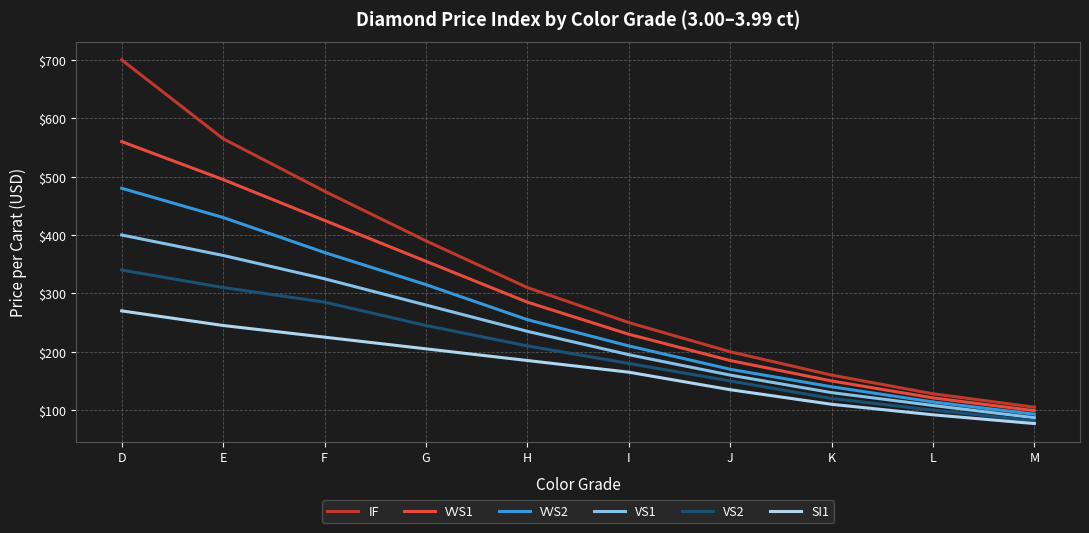

Which series has the largest range (max minus min)?

IF